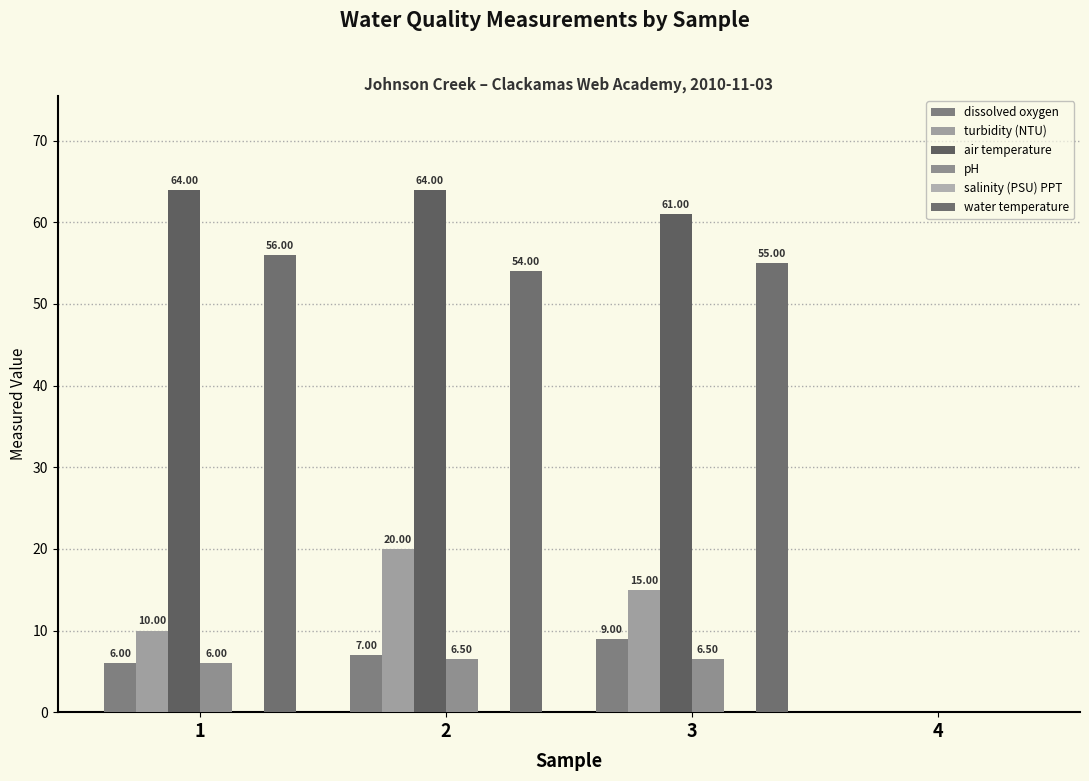

The water temperature series shows 78.4 at 2. True or false?

False